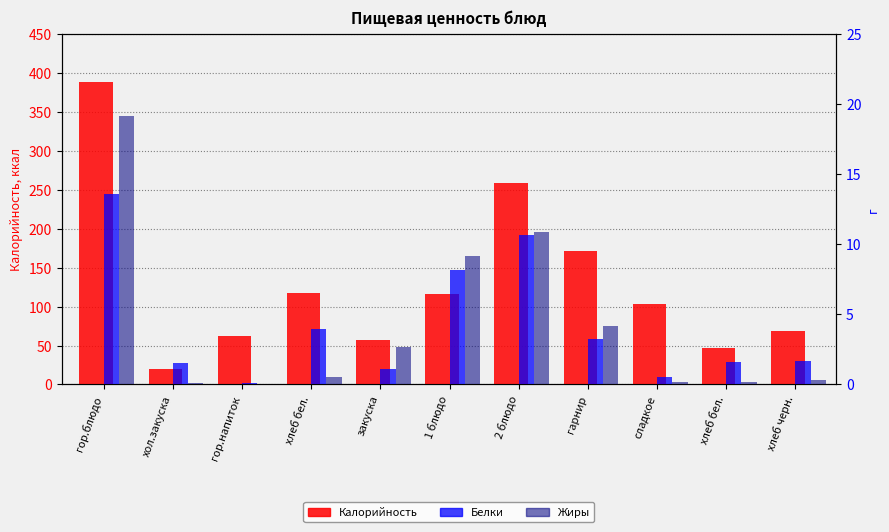

How many bars are there in each group?

3